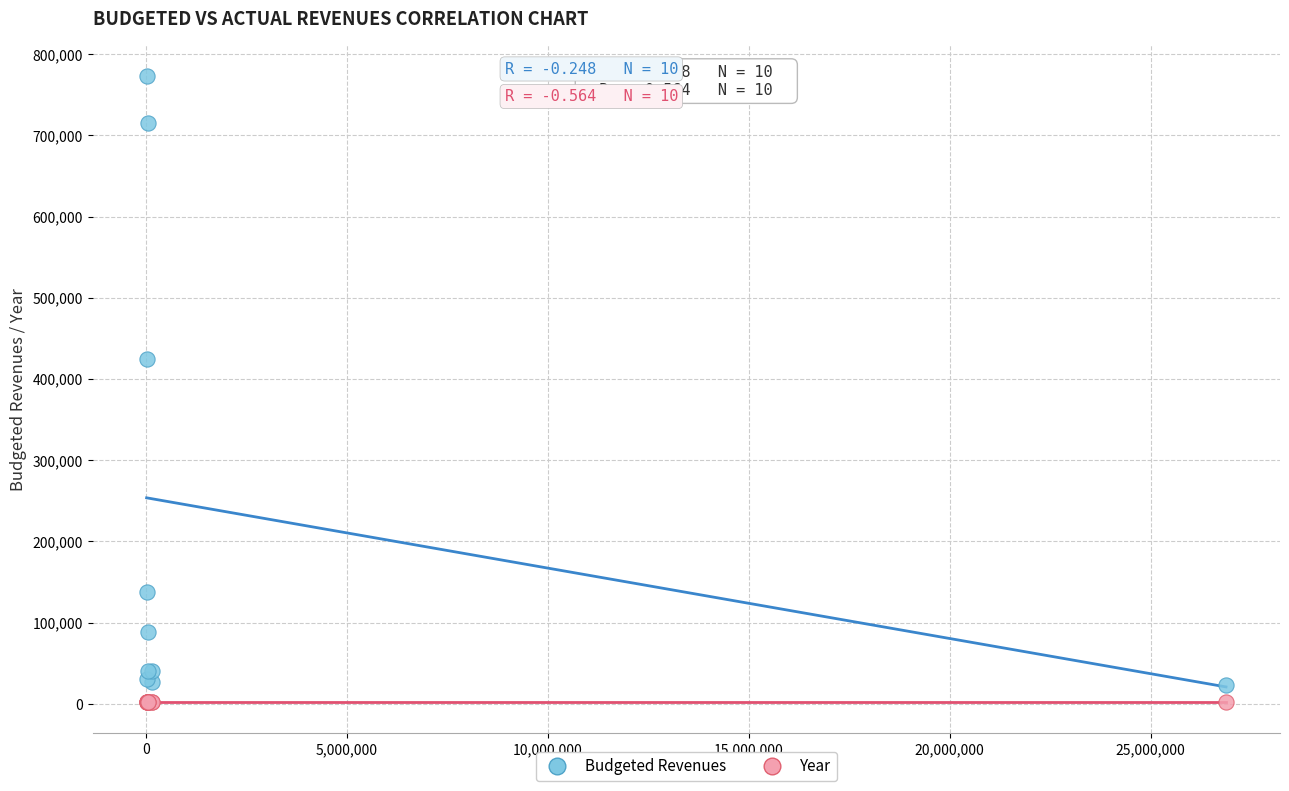

What are all the series names shown in the legend?

Budgeted Revenues, Year